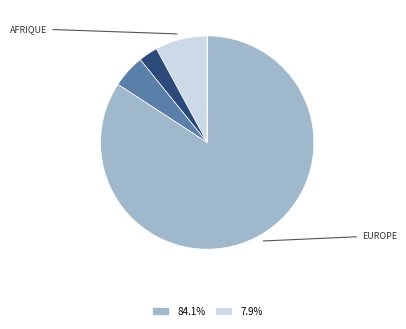

Is there any slice that represents more than half of the pie?

Yes